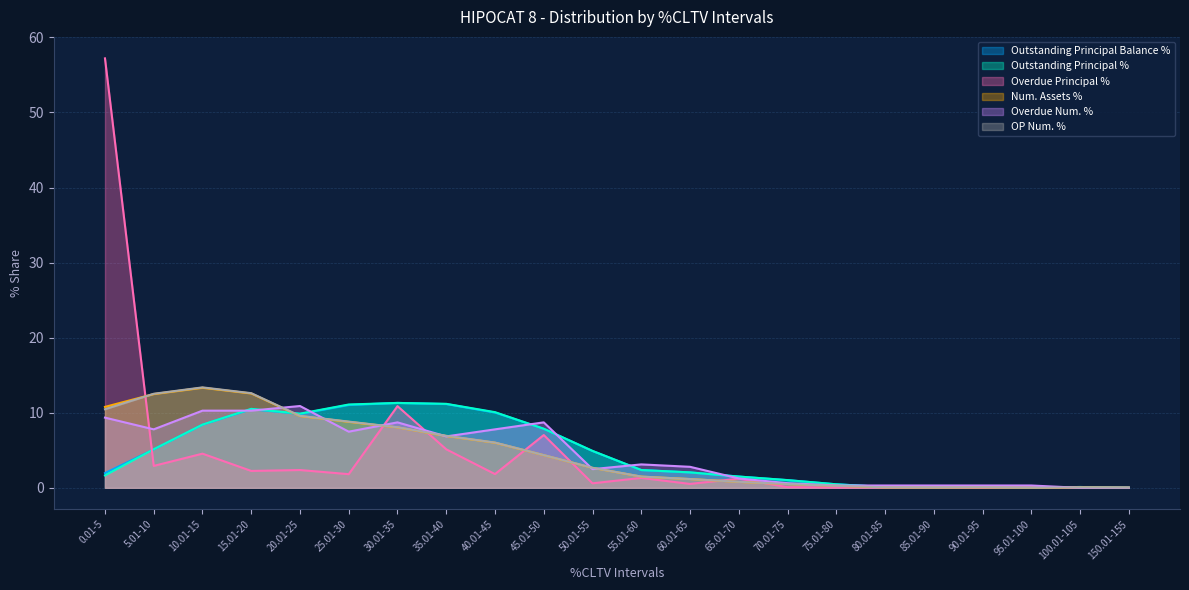

At which label does OP Num. % reach its minimum?

95.01-100